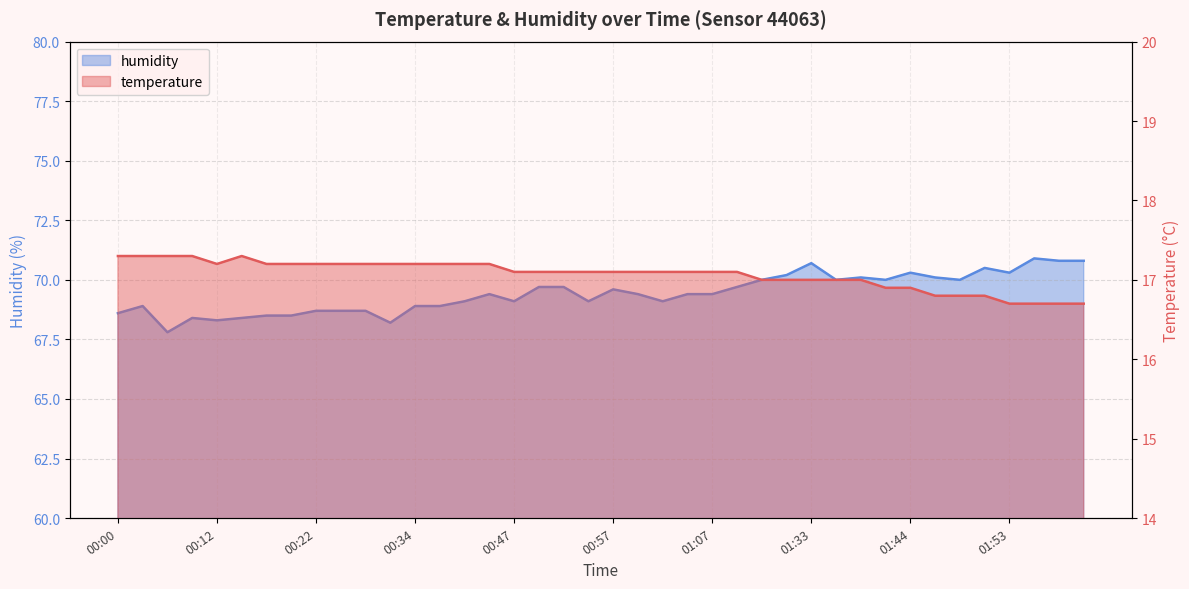

Which series changed the most between 00:41 and 01:28?

humidity